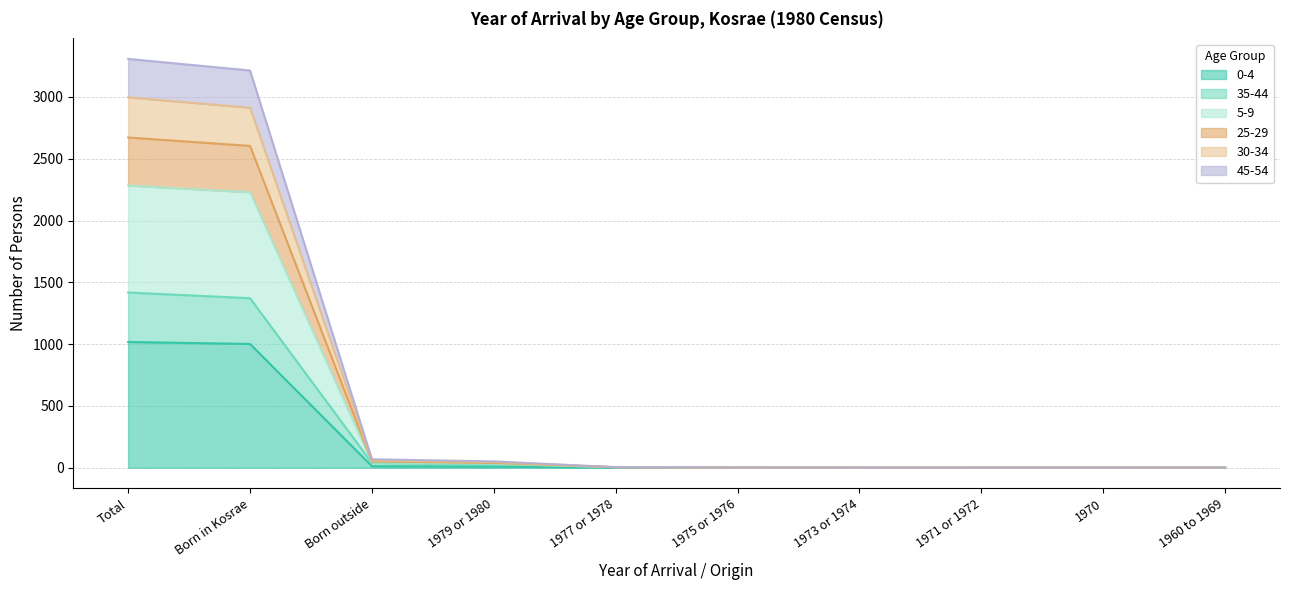

Which category has the lowest value in the 0-4 series?

1977 or 1978